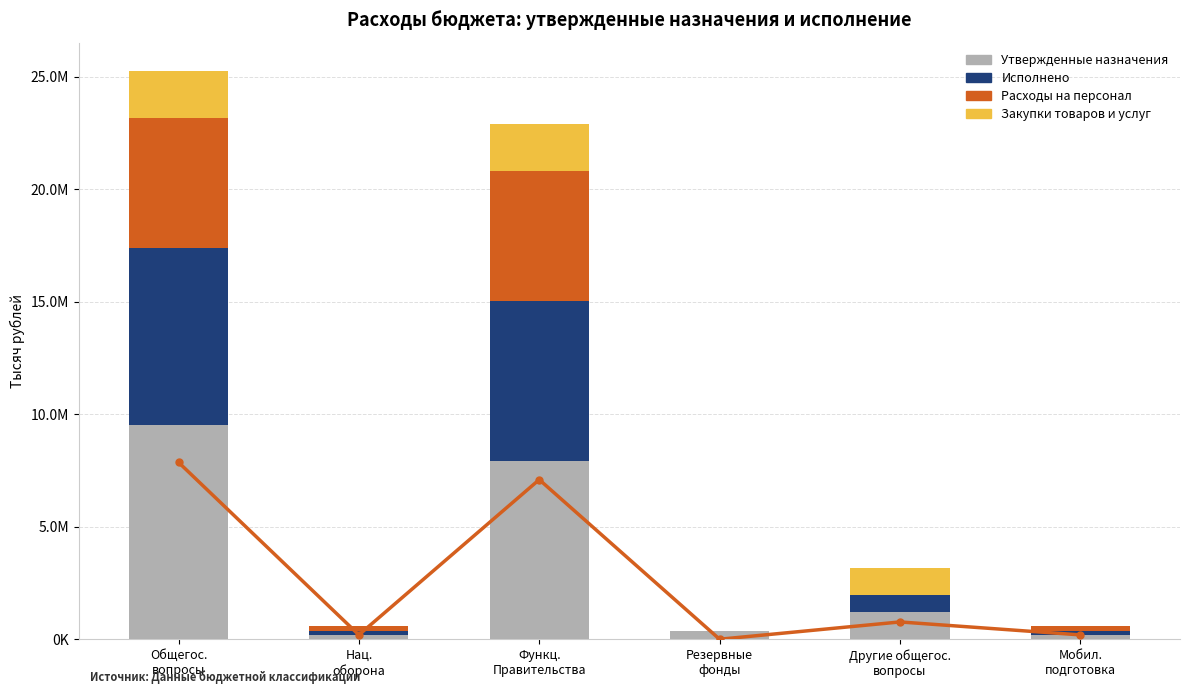

What is the total value across all series at Другие общегос.
вопросы?

3172657.1